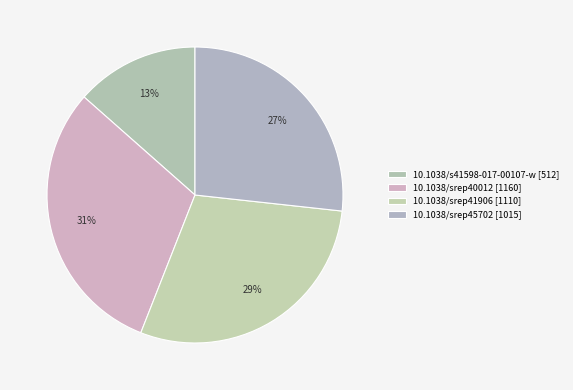

Is there a majority slice in this chart?

No